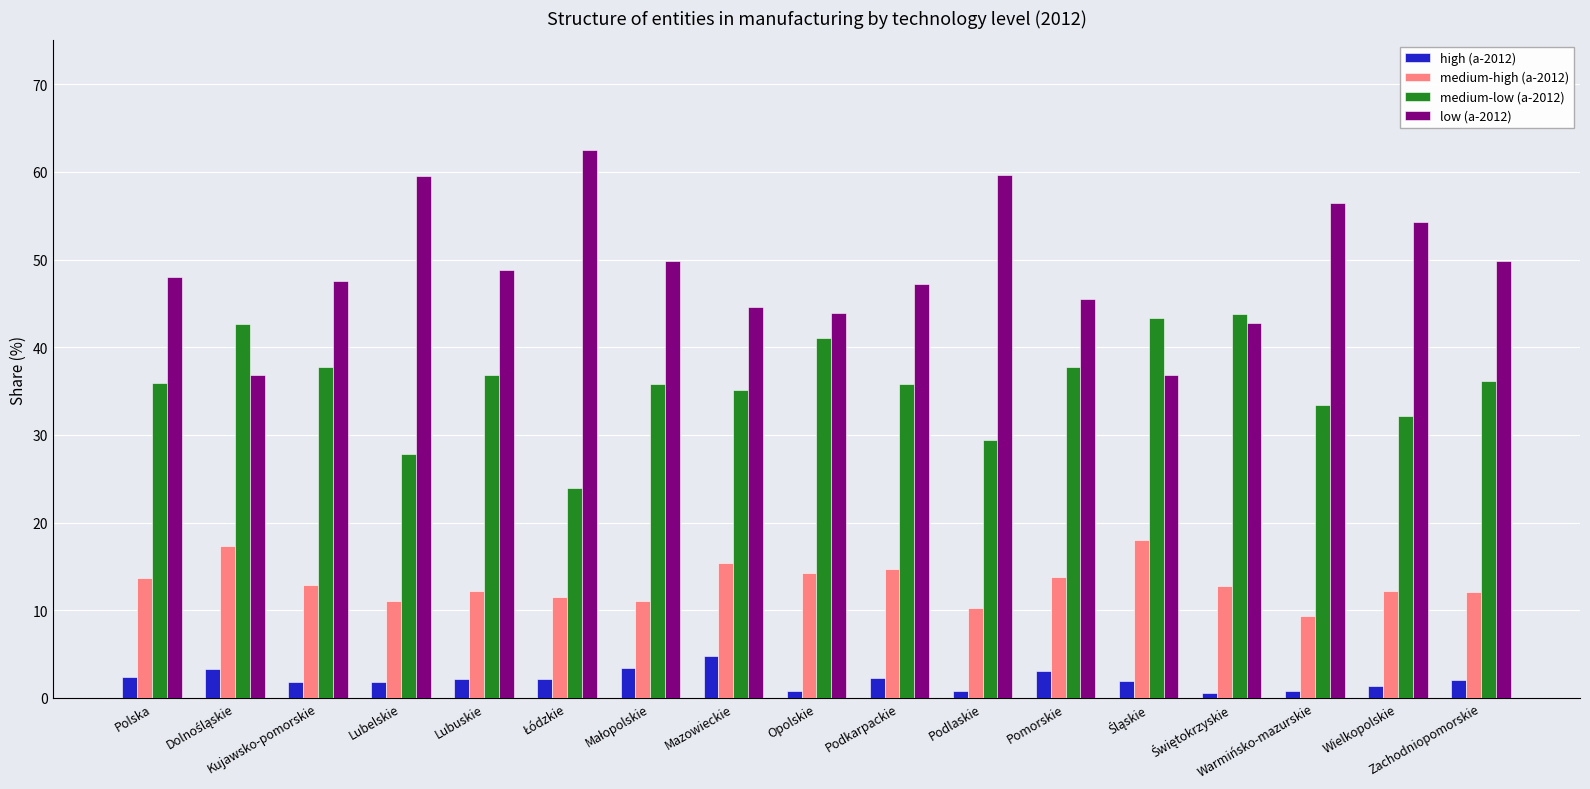

How many series are shown in this chart?

4